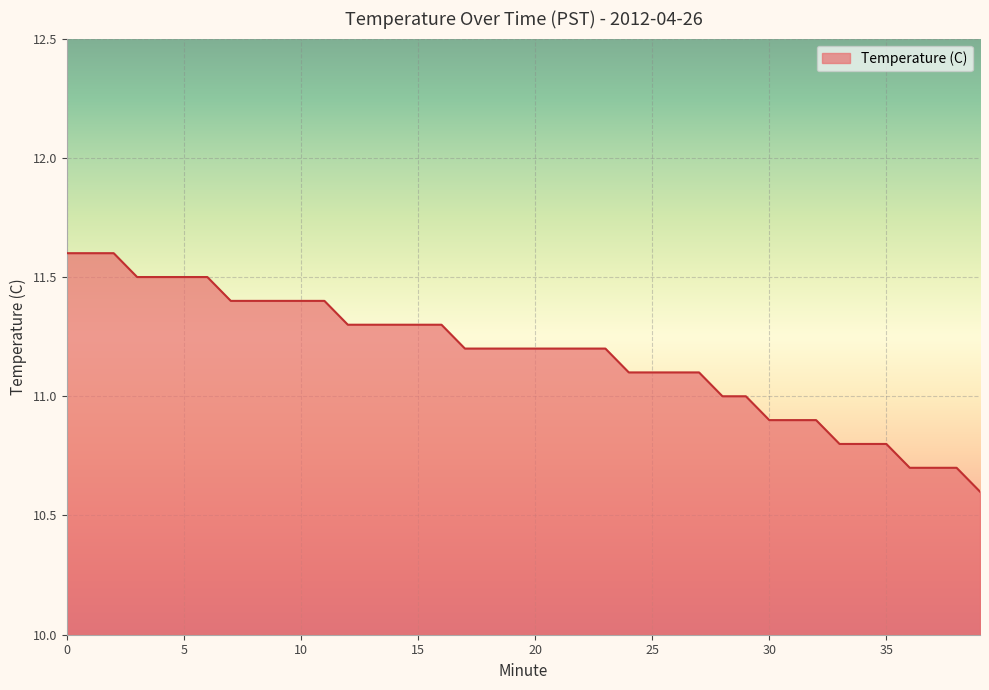

What is the minimum value shown in the chart?

10.6